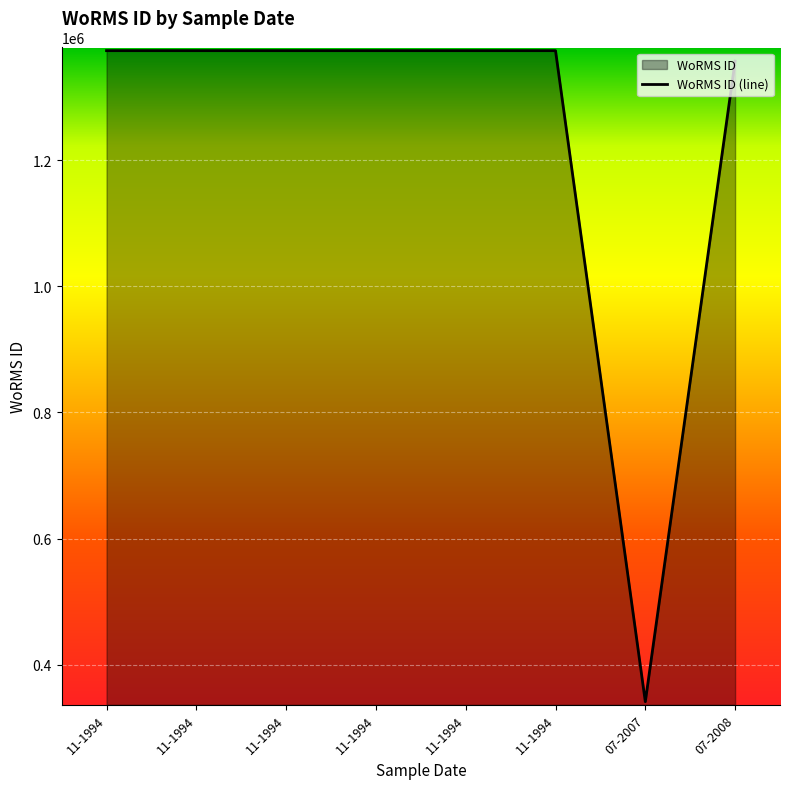

What is the ratio of the value at 20-07-2008 to the value at 13-11-1994?

1.0